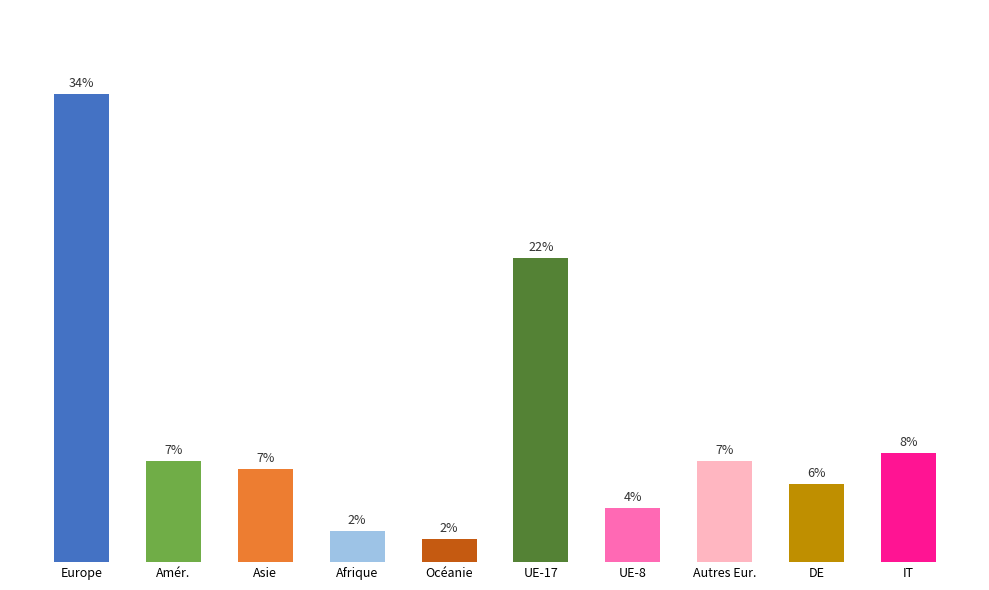

Does the chart contain any negative values?

No